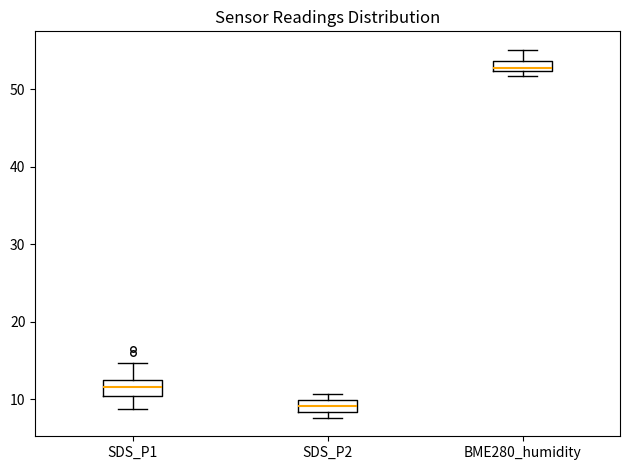

Where is the upper edge of the box for SDS_P2 on the y-axis? The values are not printed on the chart, so give them approximately, as read against the axis.

10